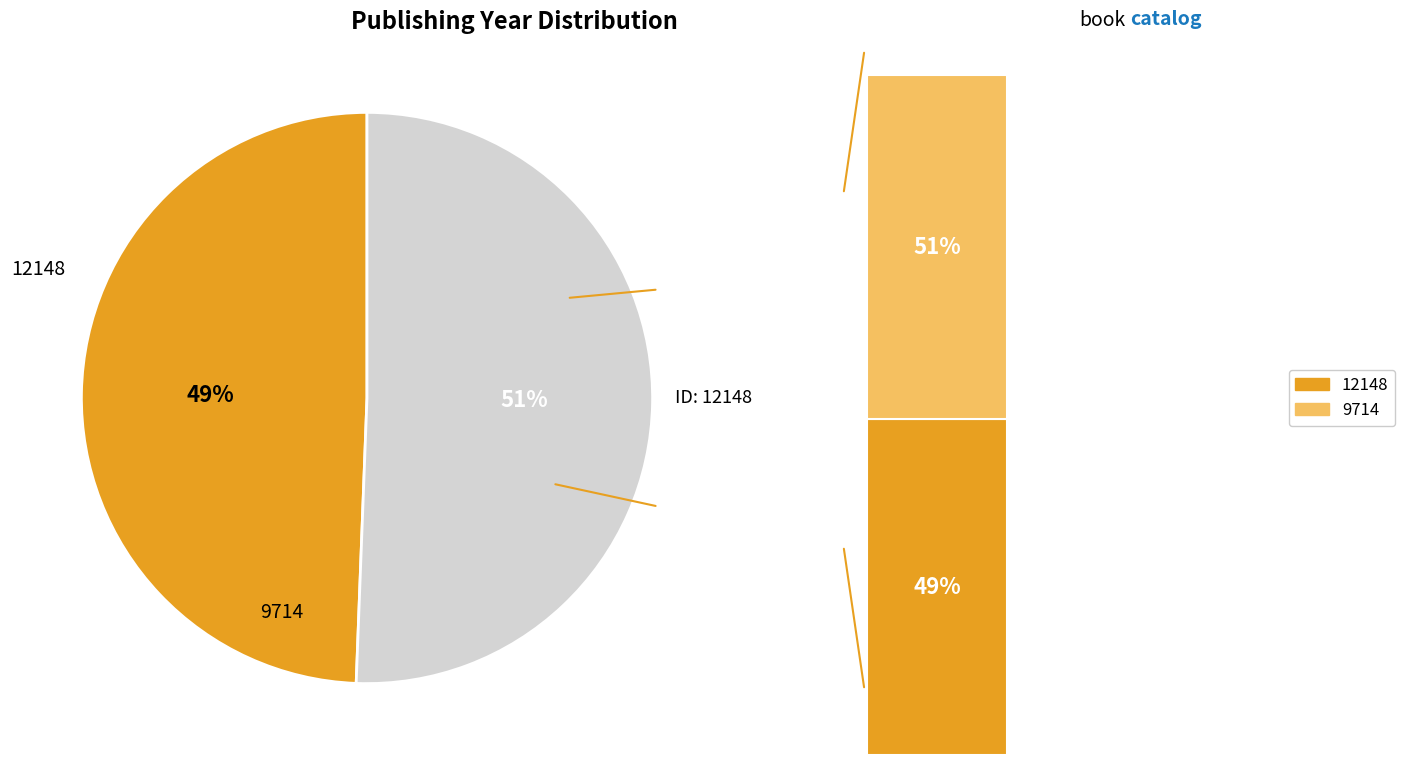

True or false: 12148 accounts for 57% of the total.

False